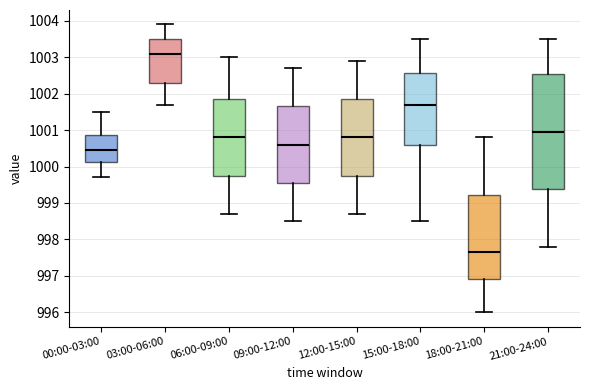

Which box is the tallest, from its lower edge to its upper edge?

21:00-24:00